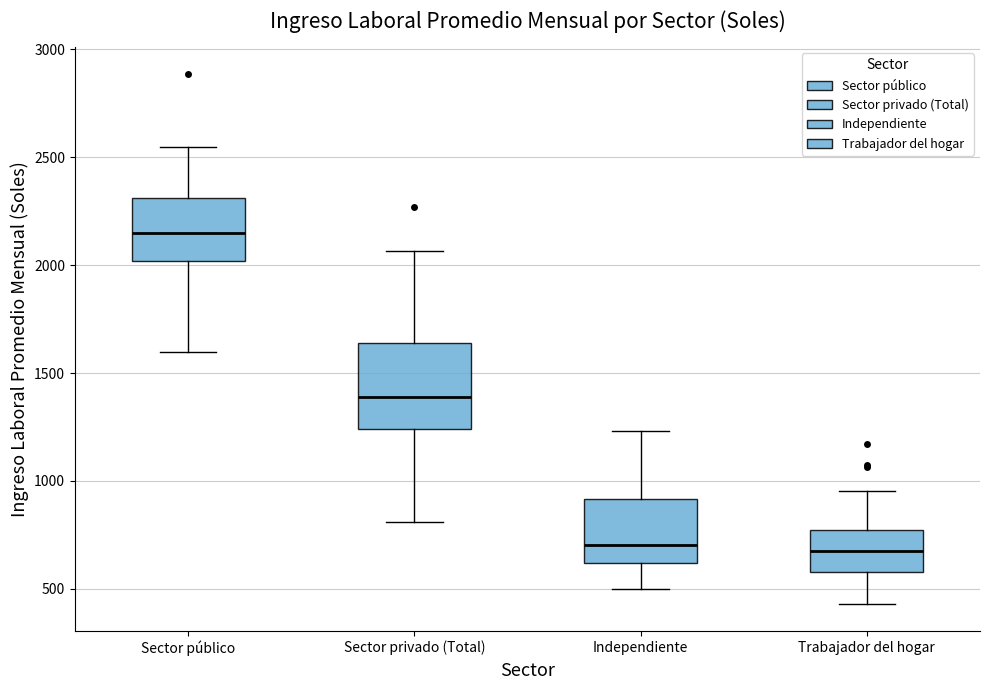

Reading left to right, read every box against the y-axis: the position of its median line, the range the box covers, and the ends of its whiskers. The values are not printed on the chart, so give them approximately, as read against the axis.

Sector público: median 2150, box 2000 to 2300, whiskers 1600 to 2550
Sector privado (Total): median 1400, box 1250 to 1650, whiskers 800 to 2050
Independiente: median 700, box 600 to 900, whiskers 500 to 1250
Trabajador del hogar: median 700, box 600 to 750, whiskers 450 to 950